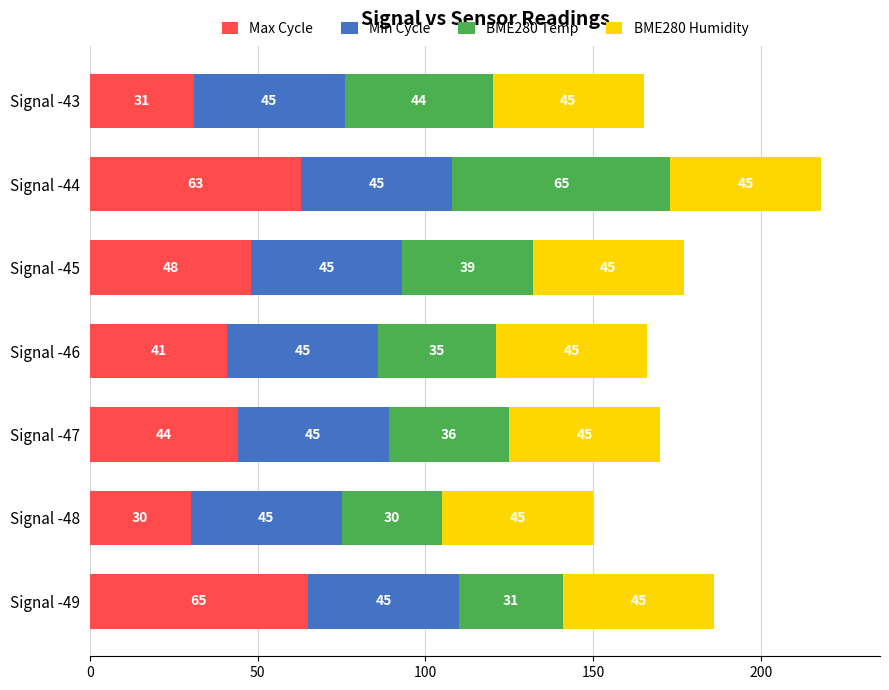

What value does the Max Cycle series have at Signal -47, to the nearest 5?

45